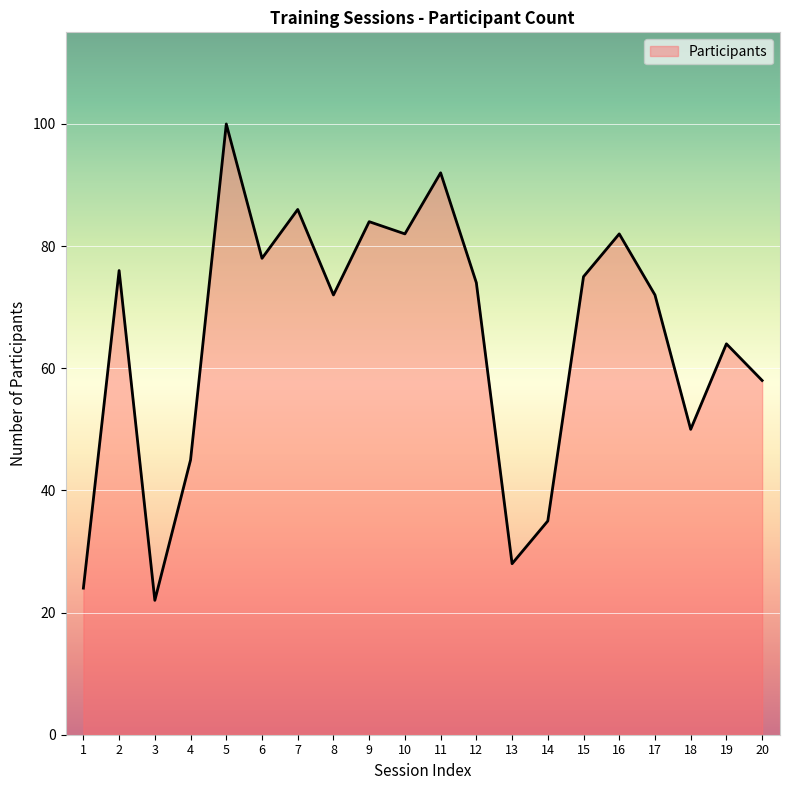

Between 7 and 12, which is larger?

7